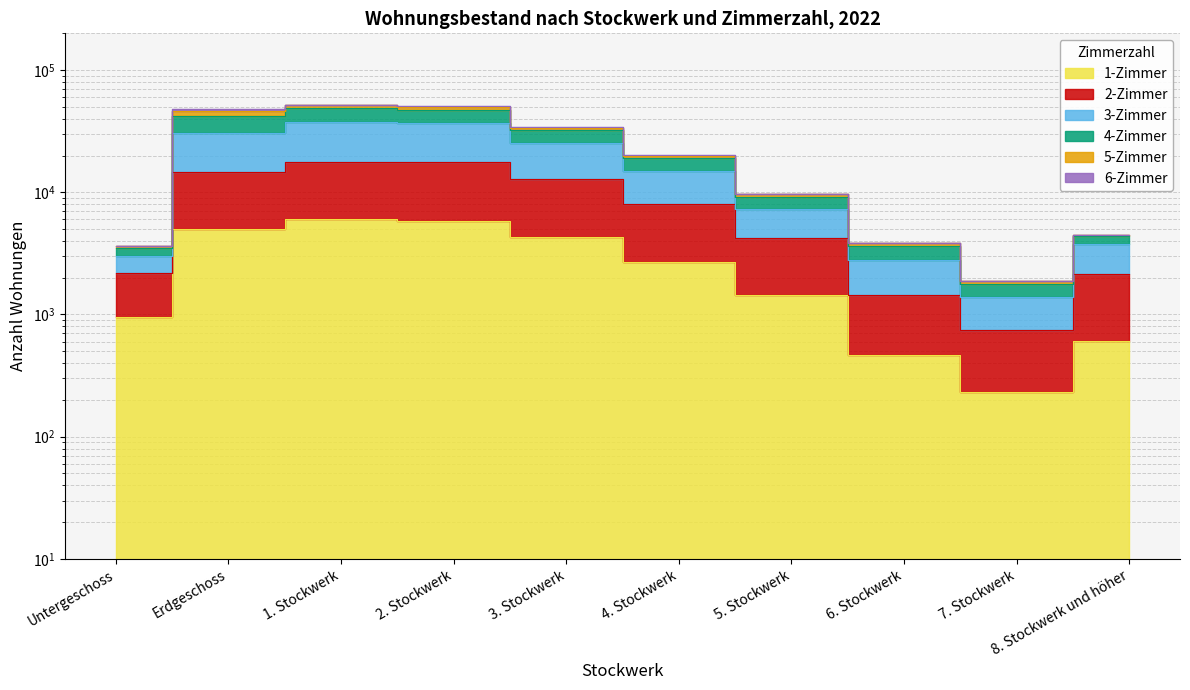

In 1-Zimmer, how many points are lower than both neighbors (excluding endpoints)?

1